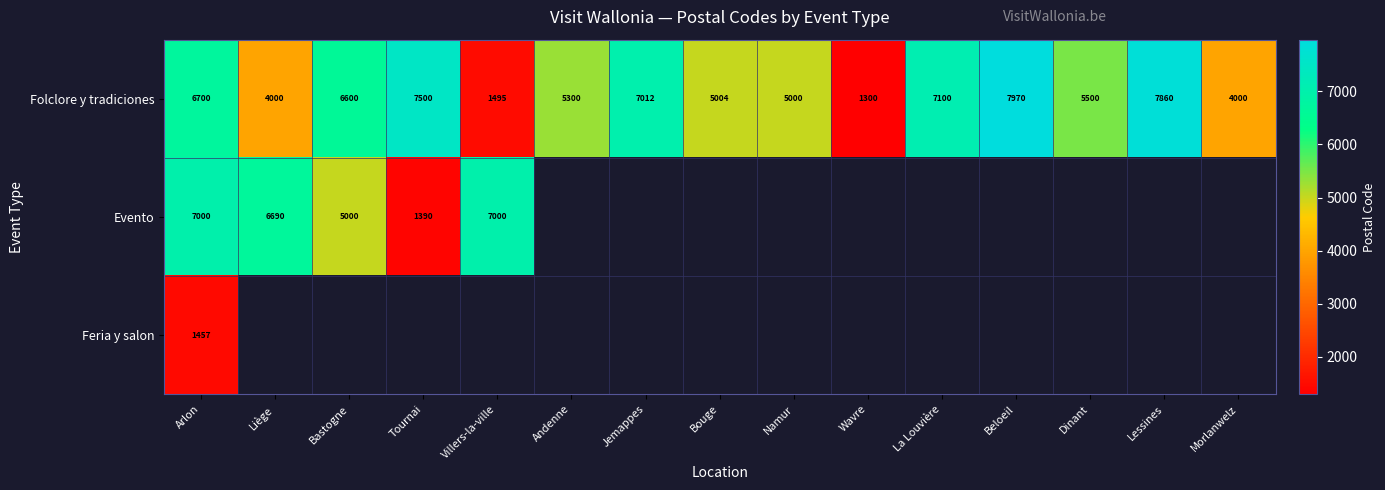

The Folclore y tradiciones series shows 5004 at Bouge. True or false?

True